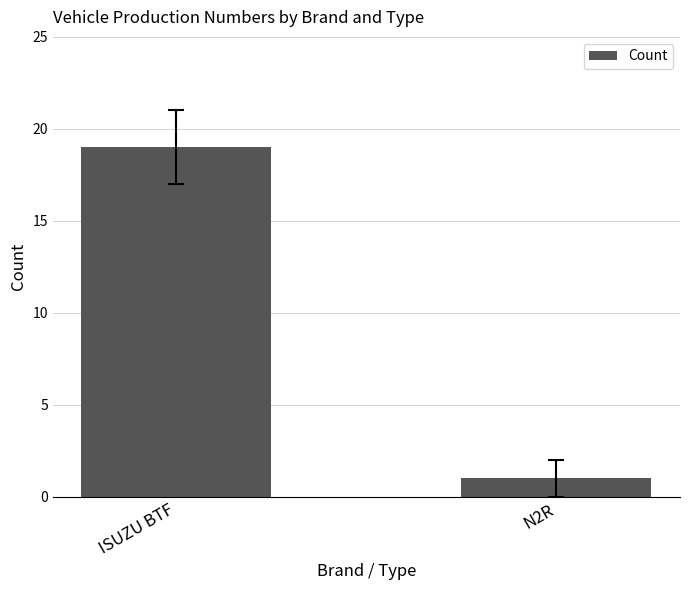

What is the smallest value displayed?

1